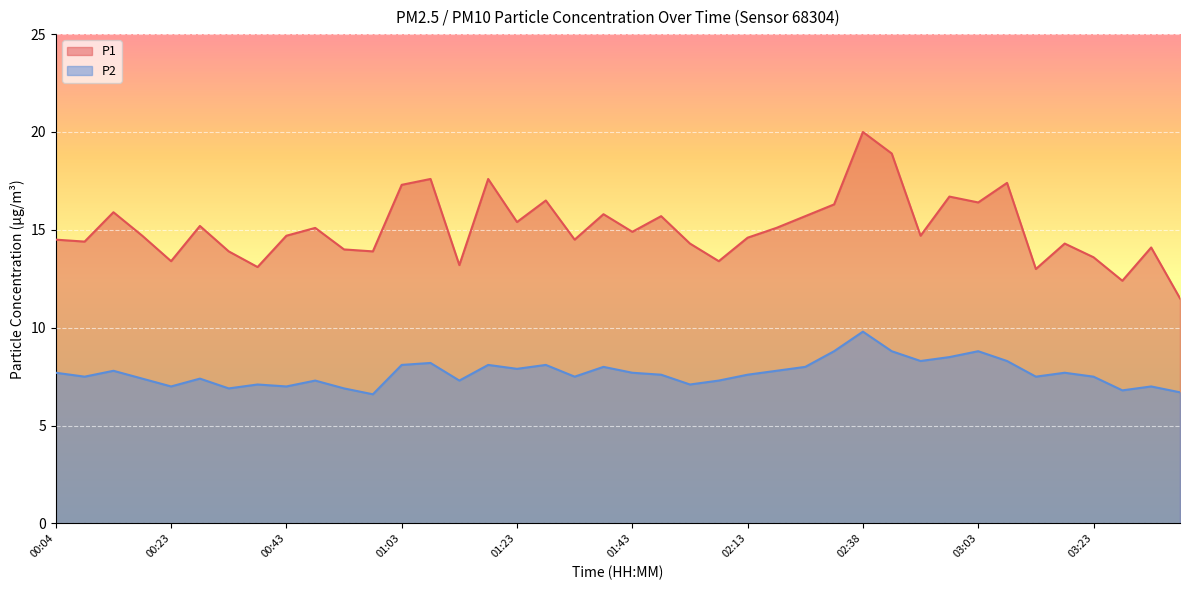

Reading left to right, extract all data points from this chart.

P1: 00:04=14.5	00:08=14.4	00:13=15.9	00:18=14.7	00:23=13.4	00:28=15.2	00:33=13.9	00:38=13.1	00:43=14.7	00:48=15.1	00:53=14.0	00:58=13.9	01:03=17.3	01:08=17.6	01:13=13.2	01:18=17.6	01:23=15.4	01:28=16.5	01:33=14.5	01:38=15.8	01:43=14.9	01:48=15.7	01:53=14.3	02:08=13.4	02:13=14.6	02:18=15.1	02:23=15.7	02:28=16.3	02:38=20.0	02:43=18.9	02:53=14.7	02:58=16.7	03:03=16.4	03:08=17.4	03:13=13.0	03:18=14.3	03:23=13.6	03:28=12.4	03:33=14.1	03:38=11.5
P2: 00:04=7.7	00:08=7.5	00:13=7.8	00:18=7.4	00:23=7.0	00:28=7.4	00:33=6.9	00:38=7.1	00:43=7.0	00:48=7.3	00:53=6.9	00:58=6.6	01:03=8.1	01:08=8.2	01:13=7.3	01:18=8.1	01:23=7.9	01:28=8.1	01:33=7.5	01:38=8.0	01:43=7.7	01:48=7.6	01:53=7.1	02:08=7.3	02:13=7.6	02:18=7.8	02:23=8.0	02:28=8.8	02:38=9.8	02:43=8.8	02:53=8.3	02:58=8.5	03:03=8.8	03:08=8.3	03:13=7.5	03:18=7.7	03:23=7.5	03:28=6.8	03:33=7.0	03:38=6.7